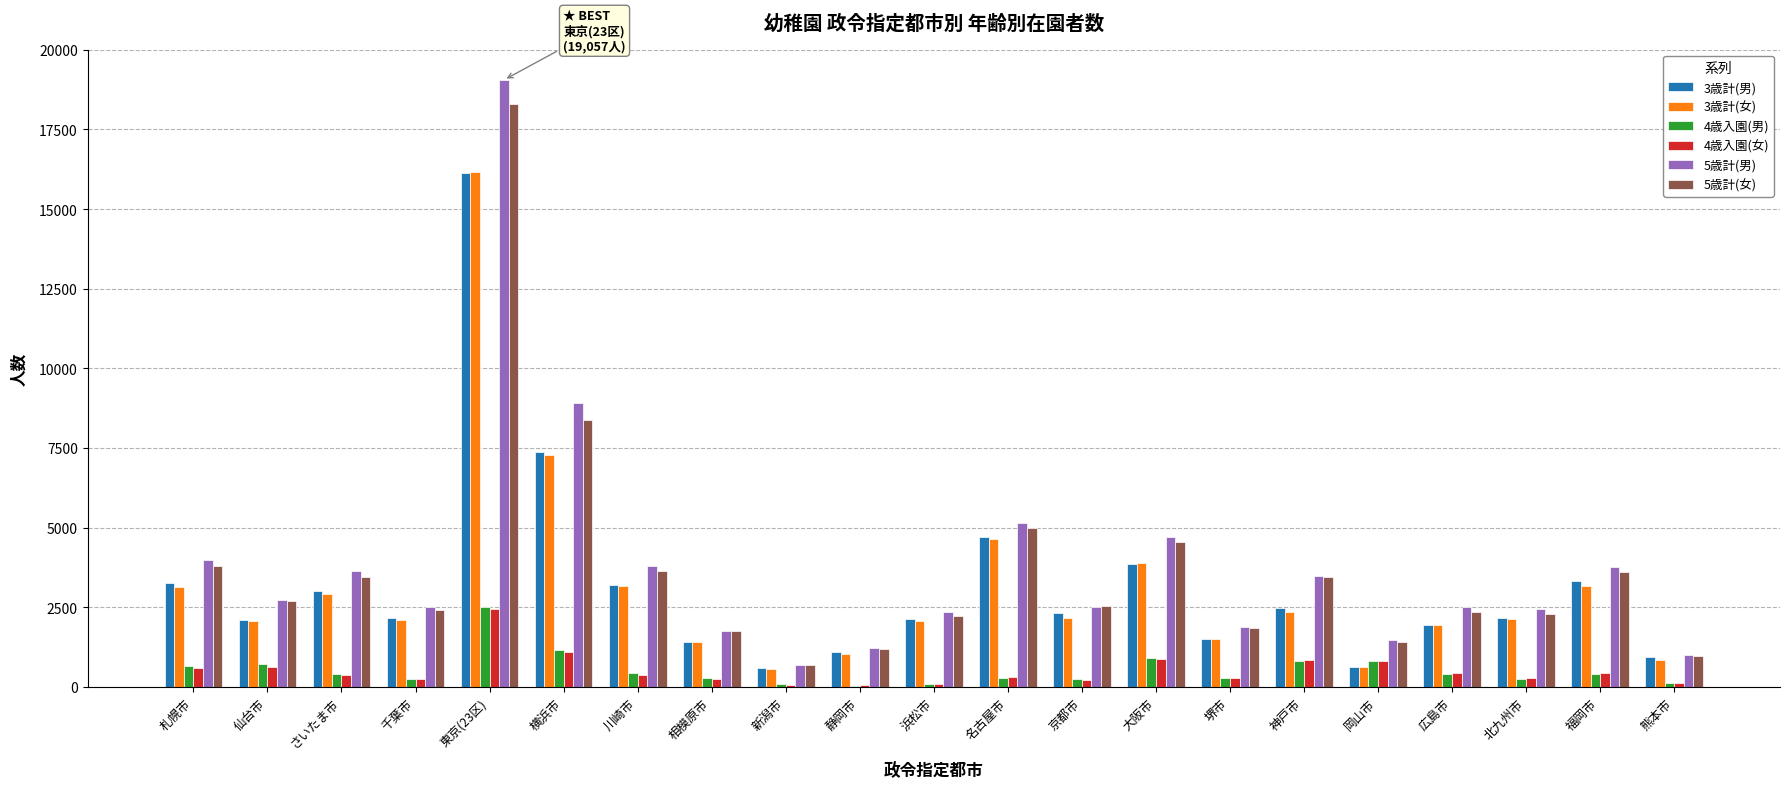

What are all the series names shown in the legend?

3歳計(男), 3歳計(女), 4歳入園(男), 4歳入園(女), 5歳計(男), 5歳計(女)